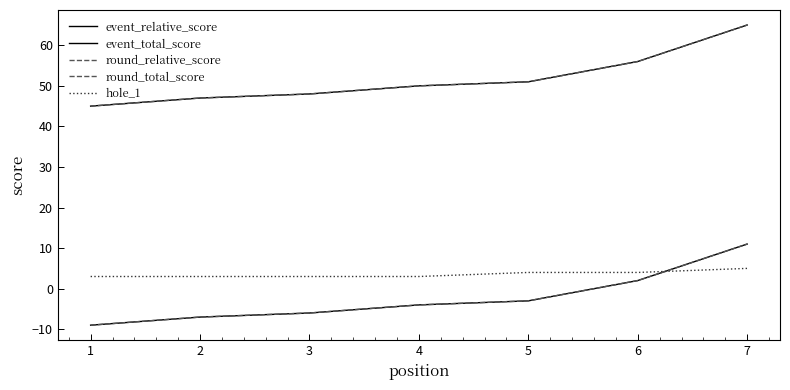

Does the chart have visible grid lines?

No